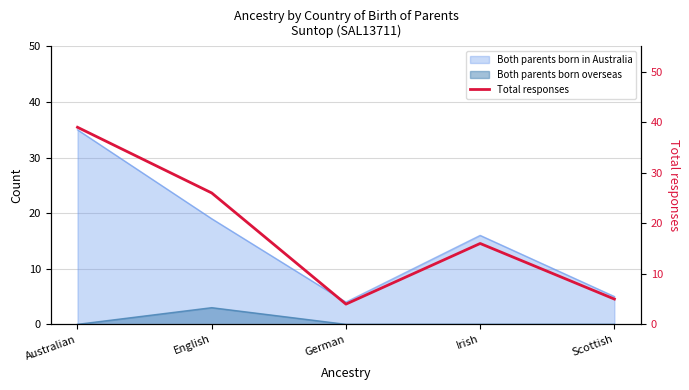

What is the label of the 2nd point from the left?

English